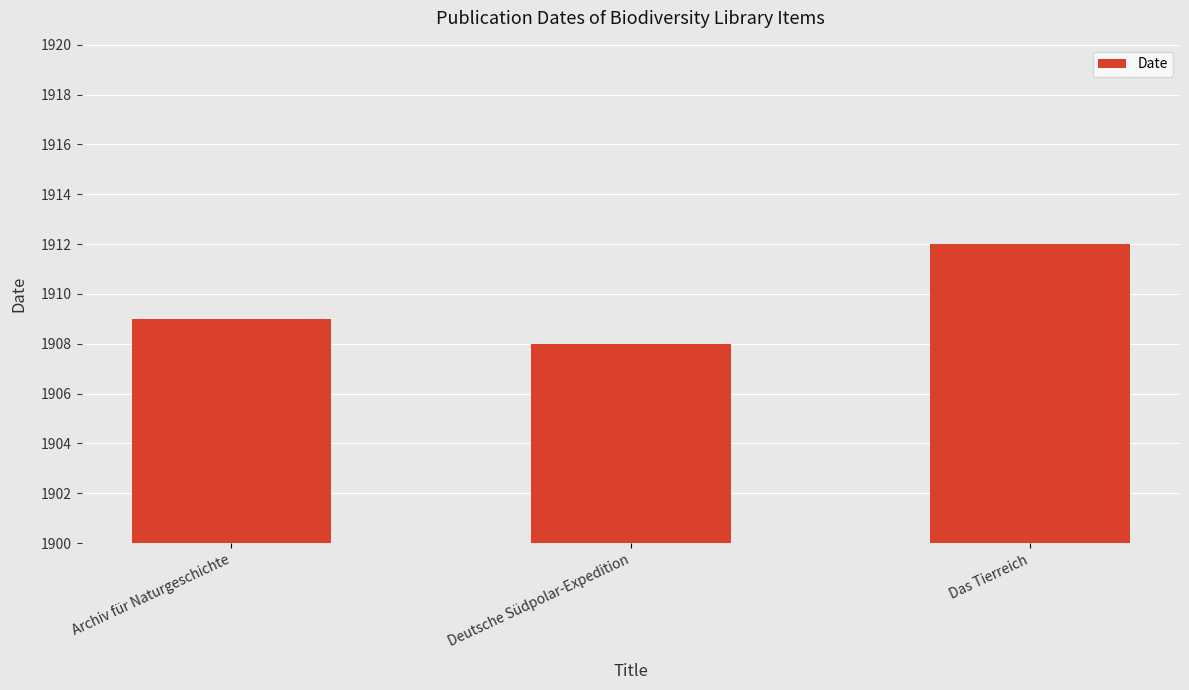

Are the bars grouped side by side (vs. stacked)?

No